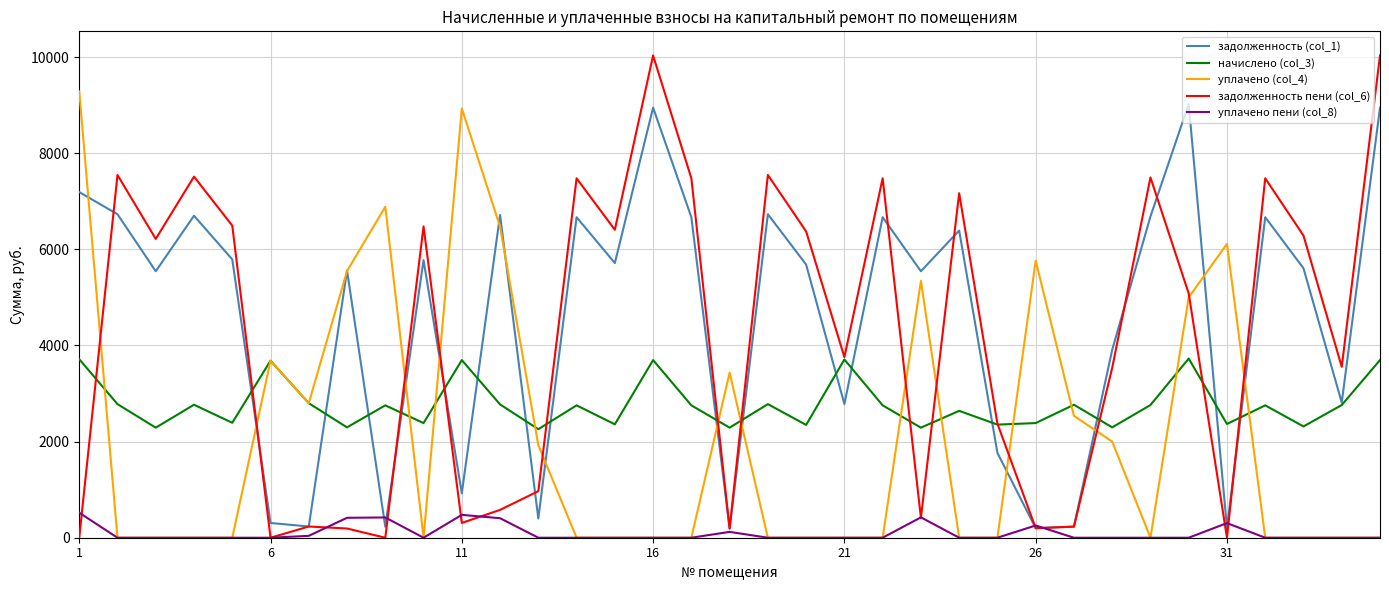

Count the number of categories in the chart.

35